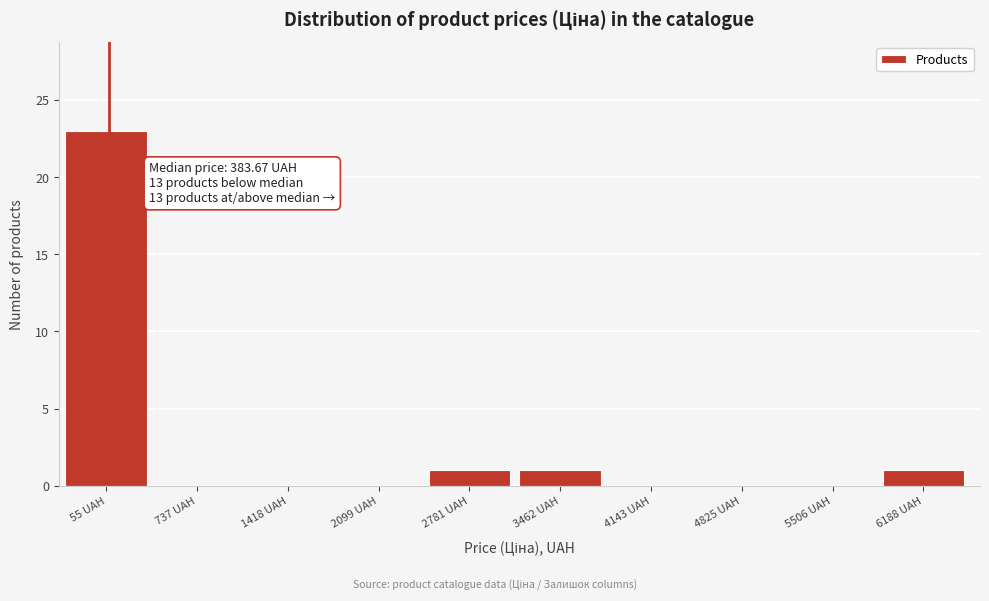

At which category does the chart reach its peak across all series?

55 UAH